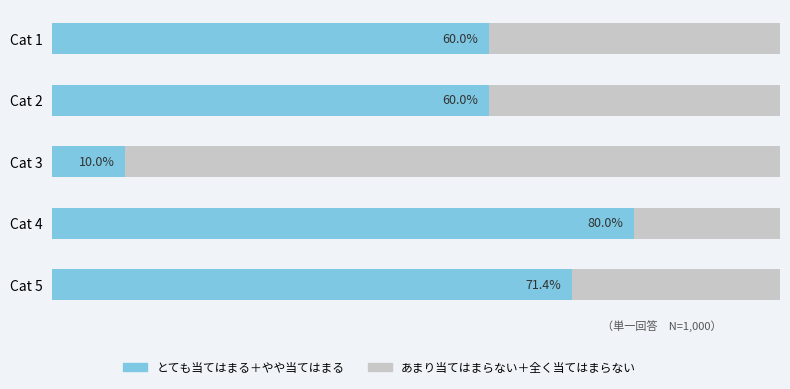

Which category has the lowest value in the とても当てはまる＋やや当てはまる series?

Cat 3